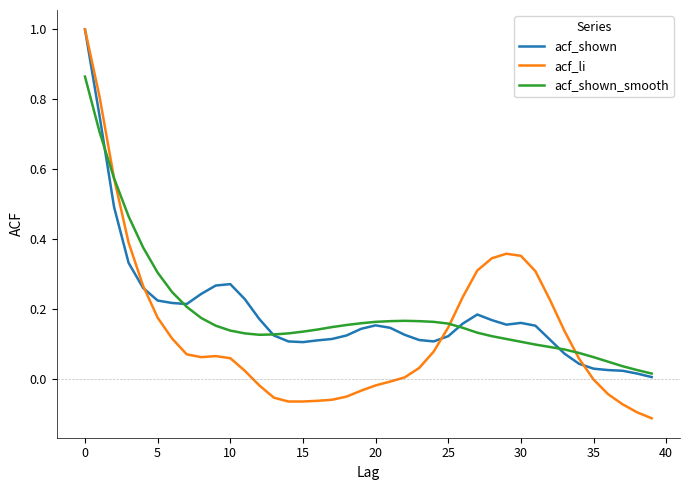

What is the sum of all acf_shown_smooth values?

7.6